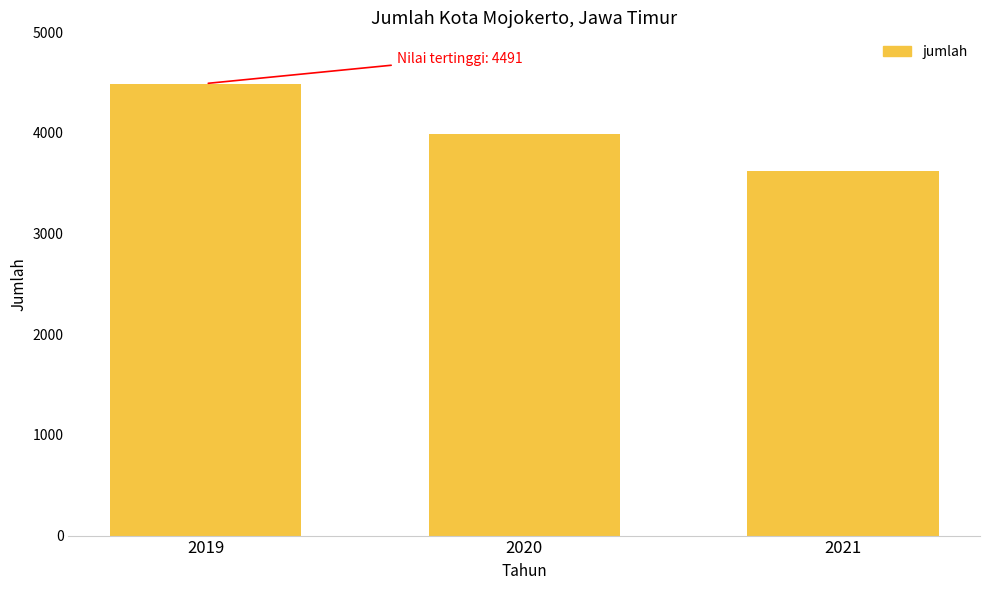

Is it true that the value at 2019 is 6184?

False